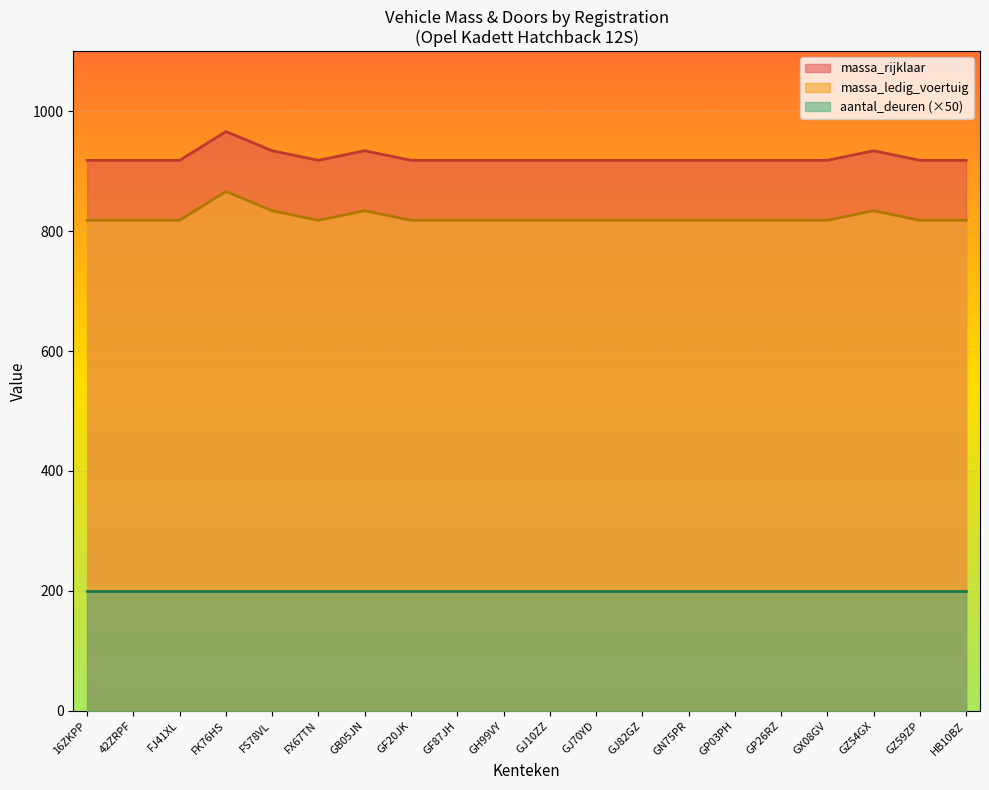

At which category does the chart reach its minimum across all series?

16ZKPP